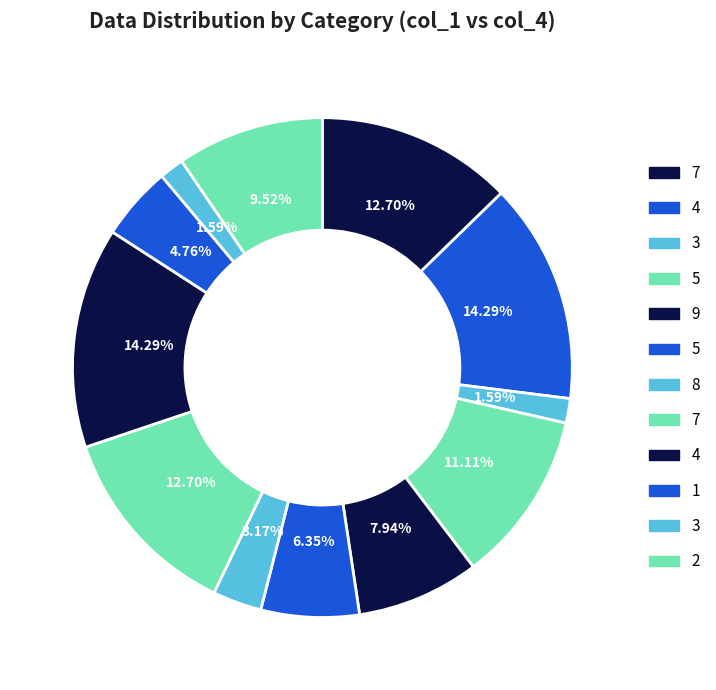

Count the number of slices in the pie.

12